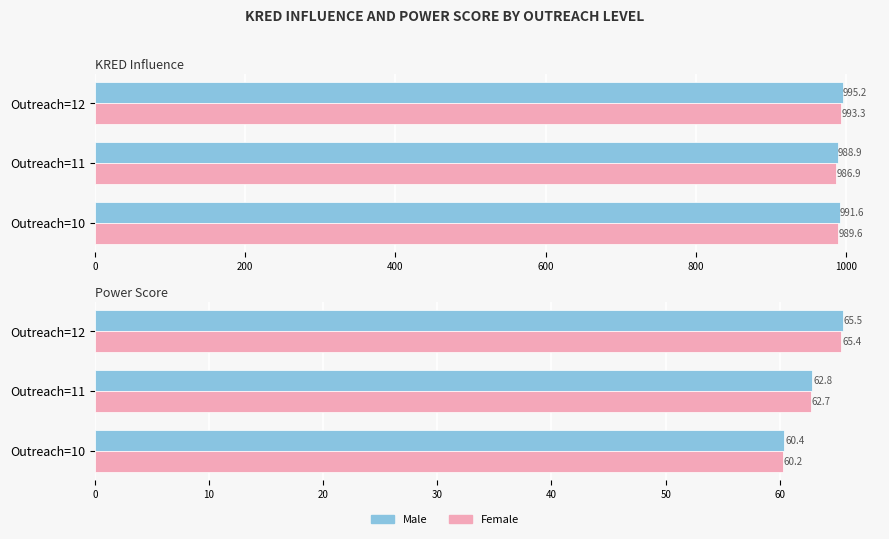

The Female series shows 30.8 at Outreach=12. True or false?

False